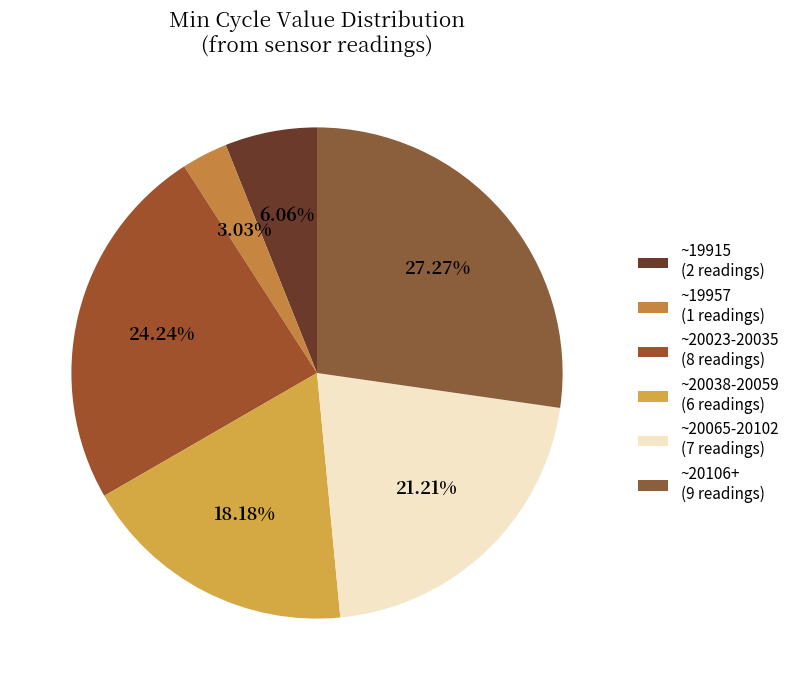

What is the largest slice in the pie chart?

~20106+ (9 readings)